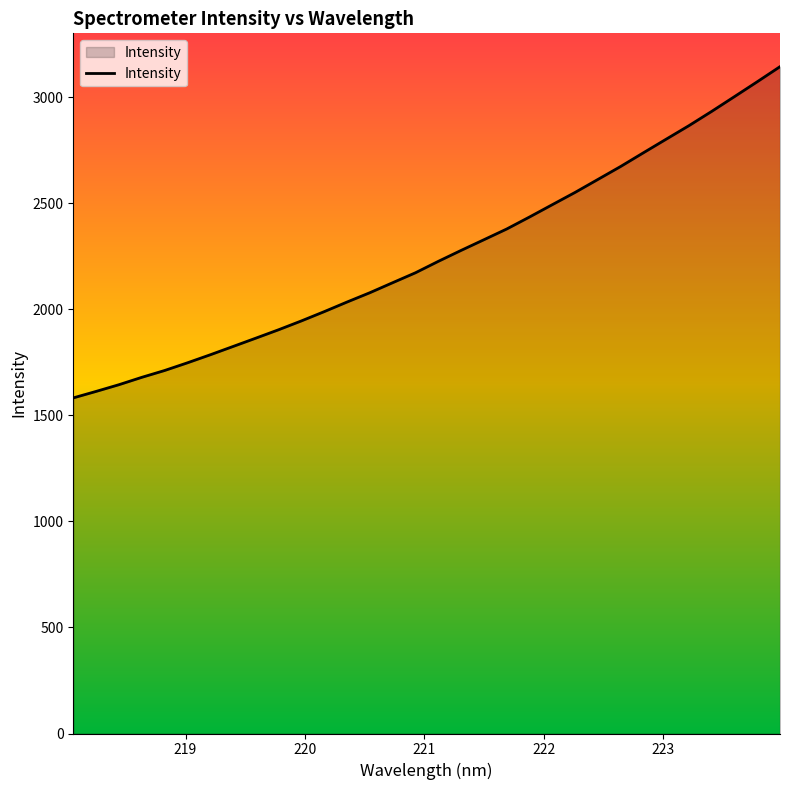

What is the minimum value shown in the chart?

1582.8